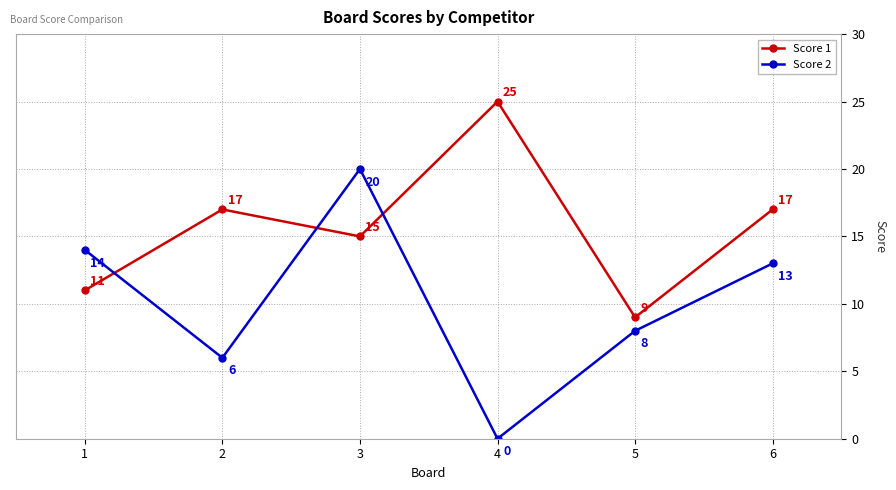

What is the greatest value displayed?

25